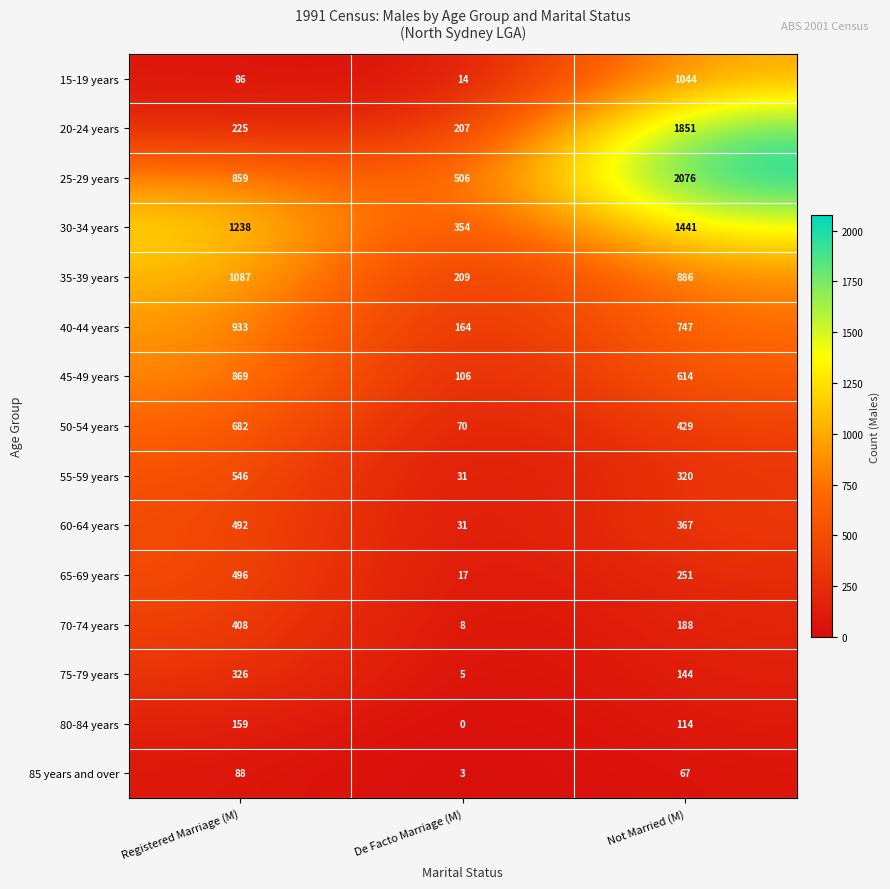

Count the number of data series in this chart.

15